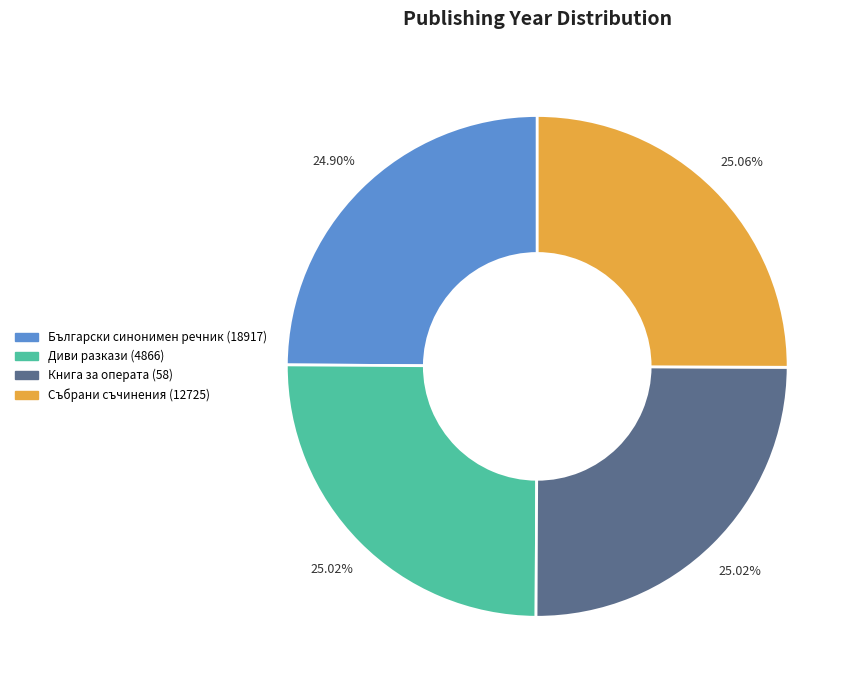

Is the sum of Книга за операта (58) and Диви разкази (4866) greater than half?

Yes